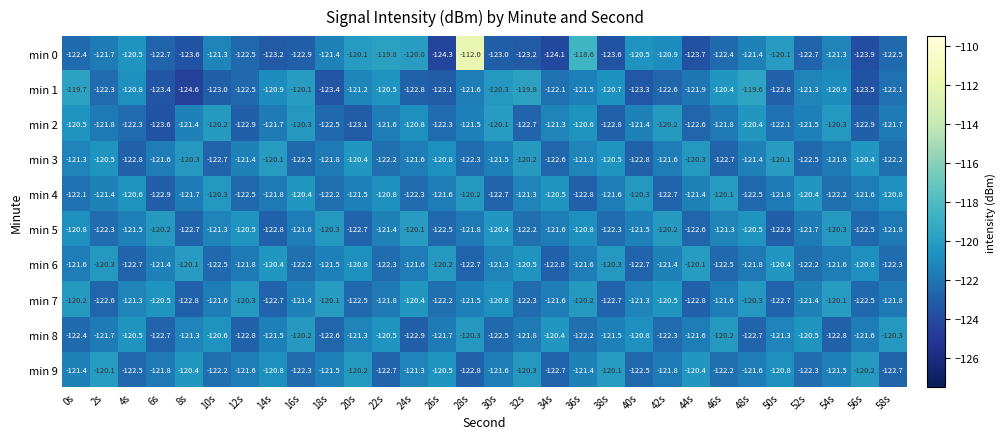

At which category does the chart reach its minimum across all series?

8s